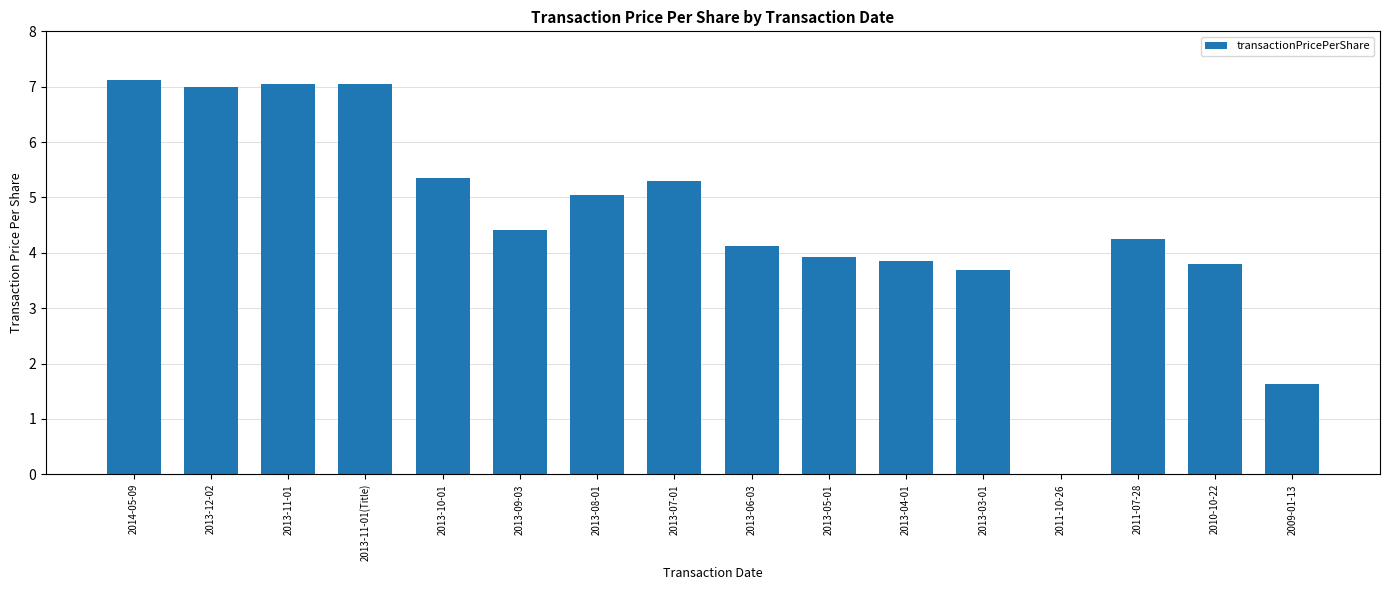

The chart shows a value of 4.3 at 2013-12-02. True or false?

False